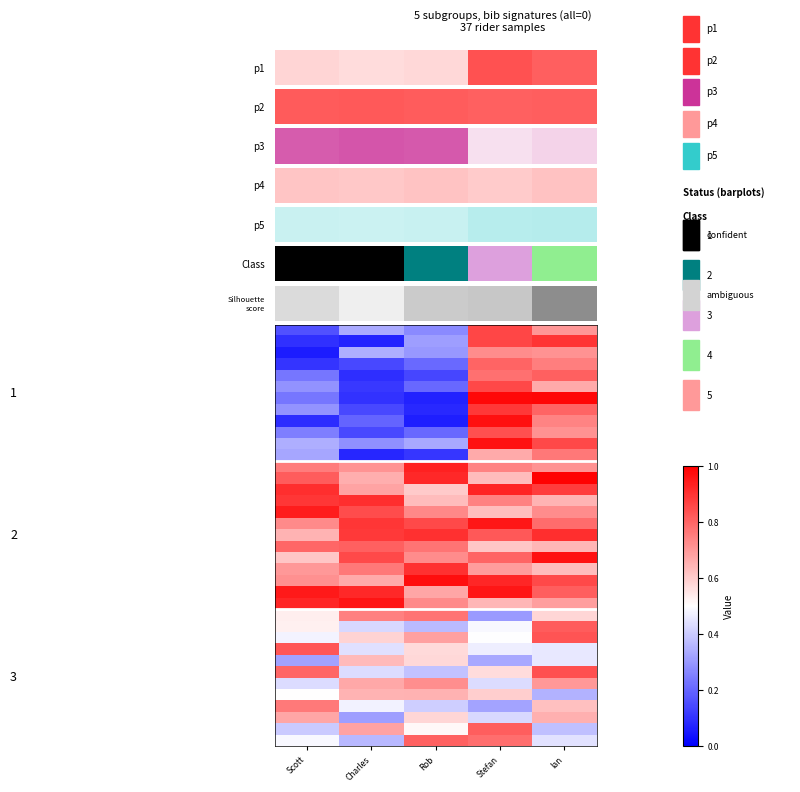

How many data points does each series have?

5